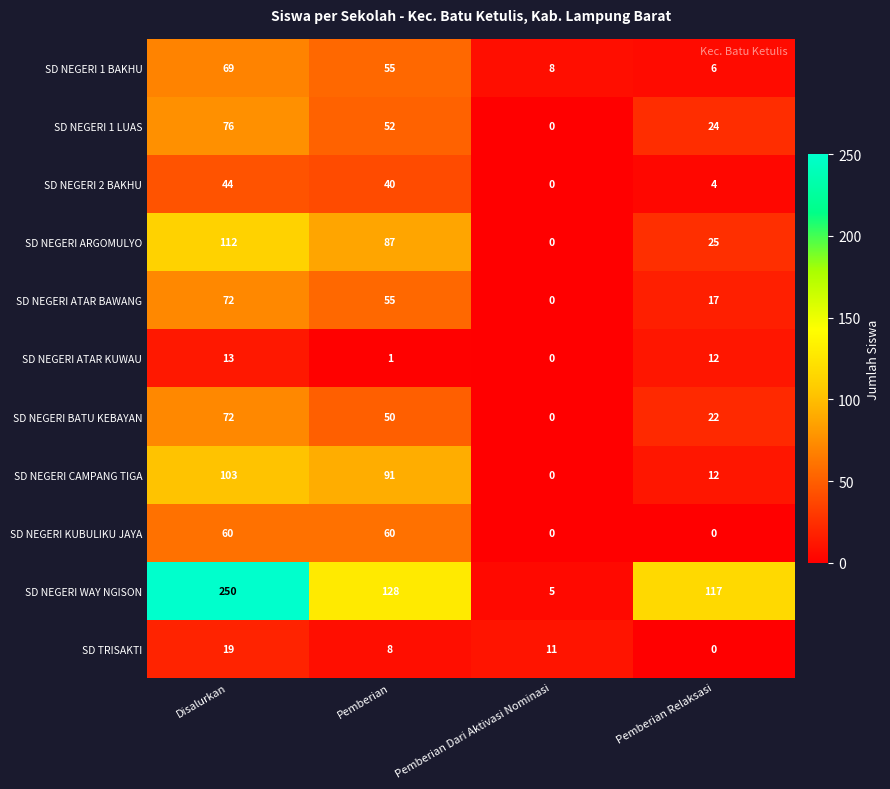

How many positive values does the SD TRISAKTI series have?

3